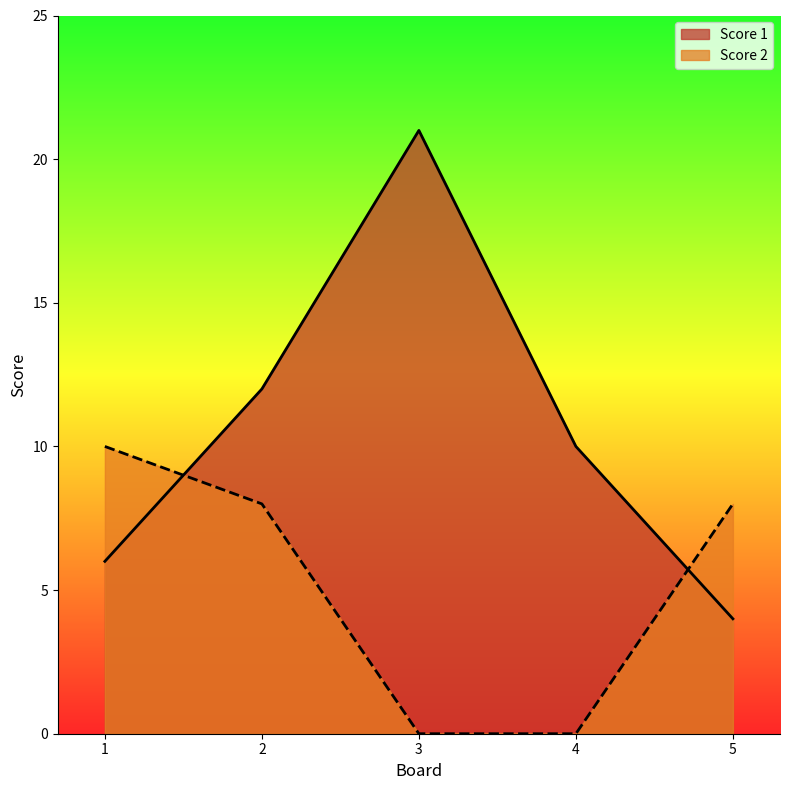

Which label corresponds to the largest value in the chart?

3